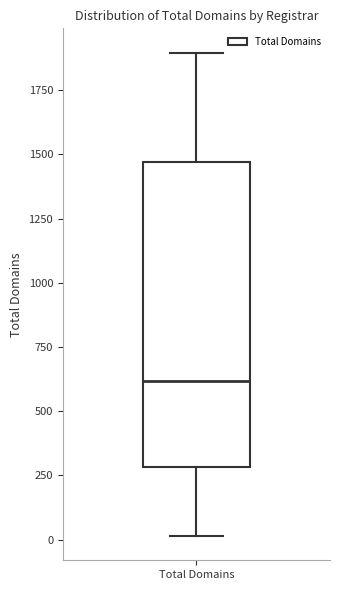

Where does the median line of the box for Total Domains sit on the y-axis? The values are not printed on the chart, so give them approximately, as read against the axis.

600